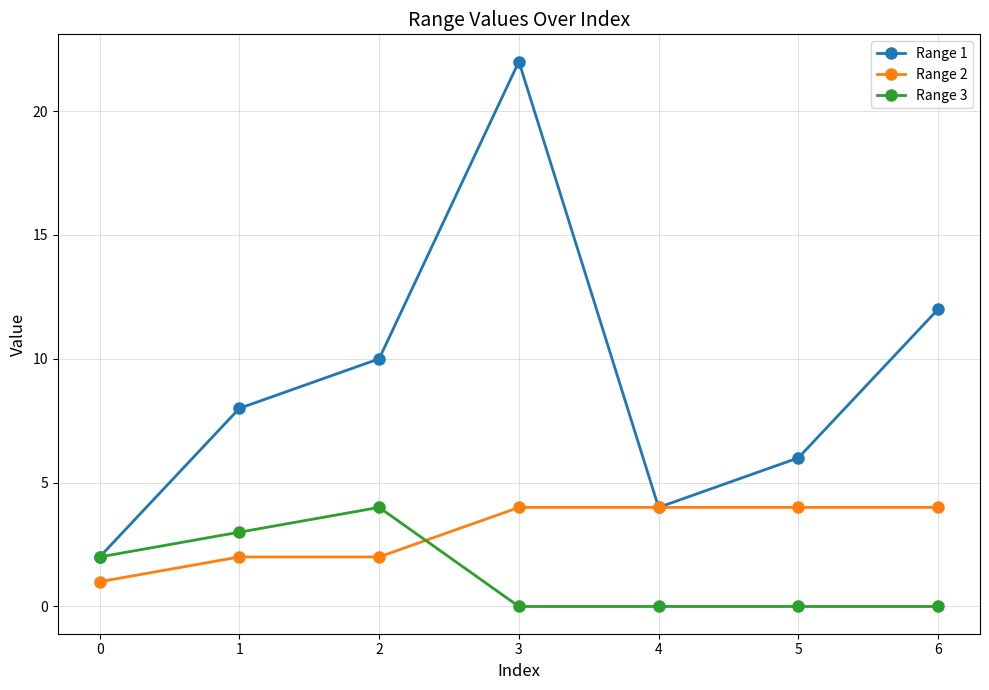

What is the sum of all Range 3 values?

9